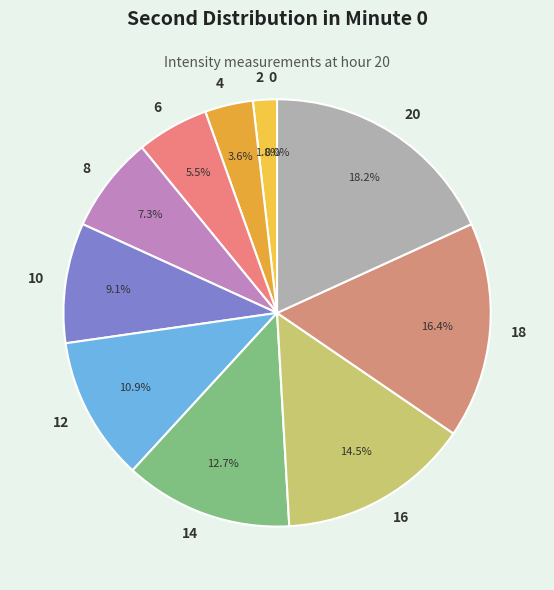

Does 6 account for over 50% of the chart?

No